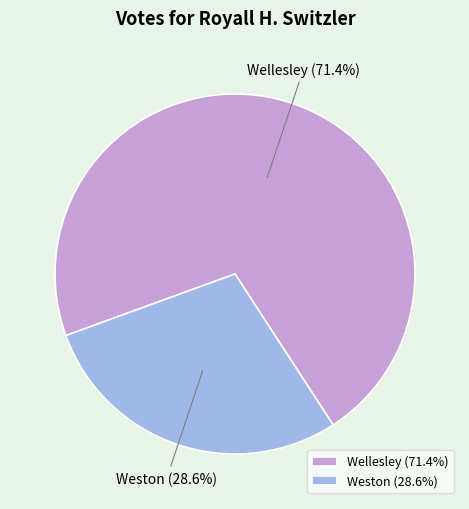

Which has a higher value, Weston or Wellesley?

Wellesley